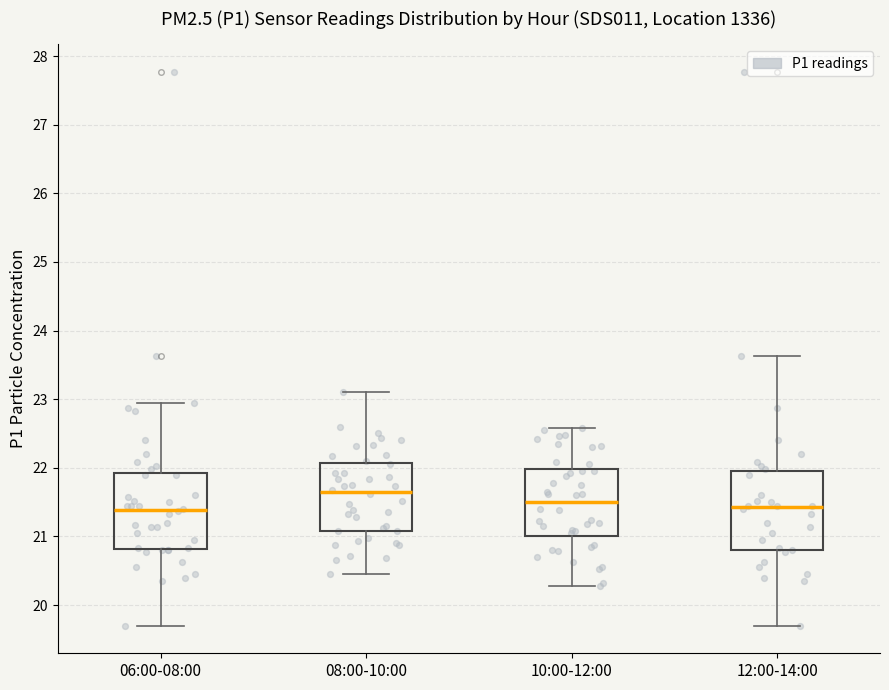

Reading left to right, read every box against the y-axis: the position of its median line, the range the box covers, and the ends of its whiskers. The values are not printed on the chart, so give them approximately, as read against the axis.

06:00-08:00: median 21.4, box 20.8 to 21.9, whiskers 19.7 to 23.0
08:00-10:00: median 21.6, box 21.1 to 22.1, whiskers 20.5 to 23.1
10:00-12:00: median 21.5, box 21.0 to 22.0, whiskers 20.3 to 22.6
12:00-14:00: median 21.4, box 20.8 to 22.0, whiskers 19.7 to 23.6